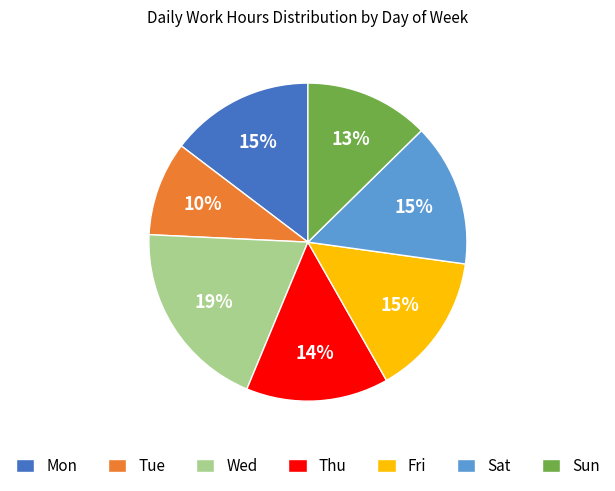

Combined, do Mon and Thu account for over 50%?

No